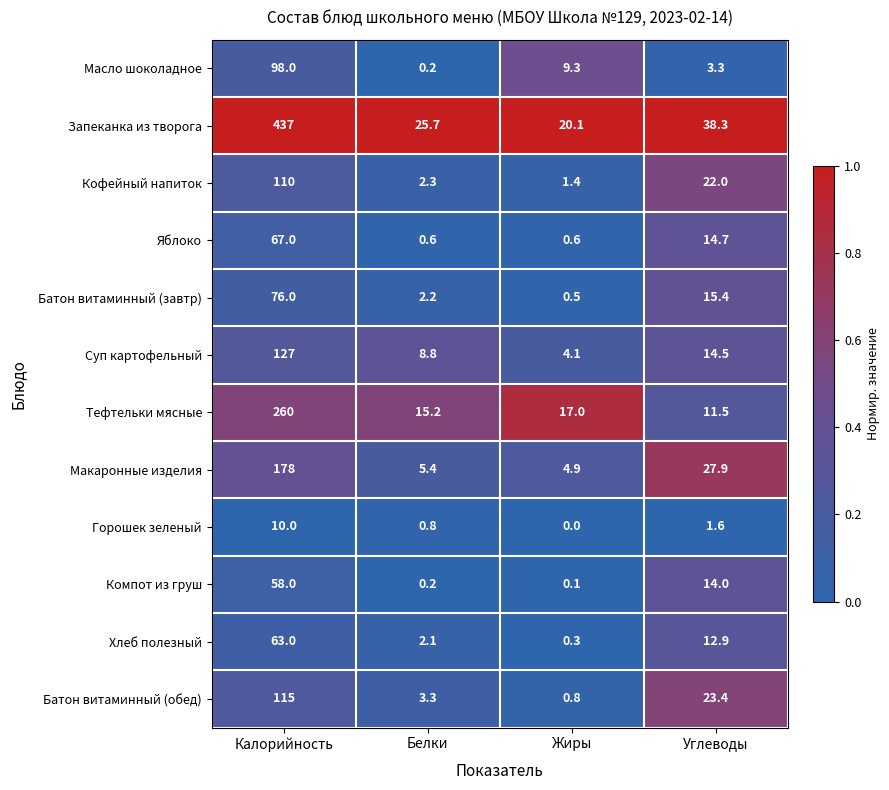

How many series are shown in this chart?

12